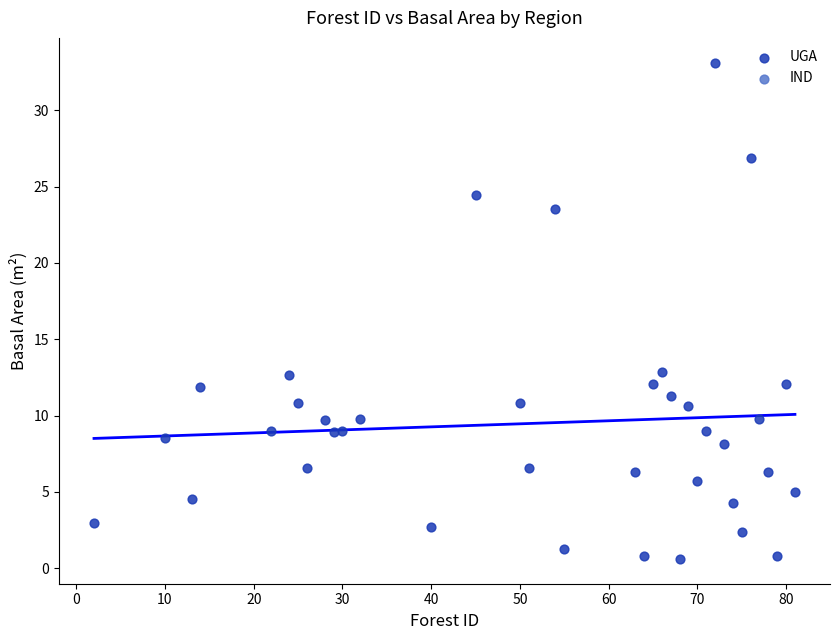

What is the range of X values (max minus min)?

79.0